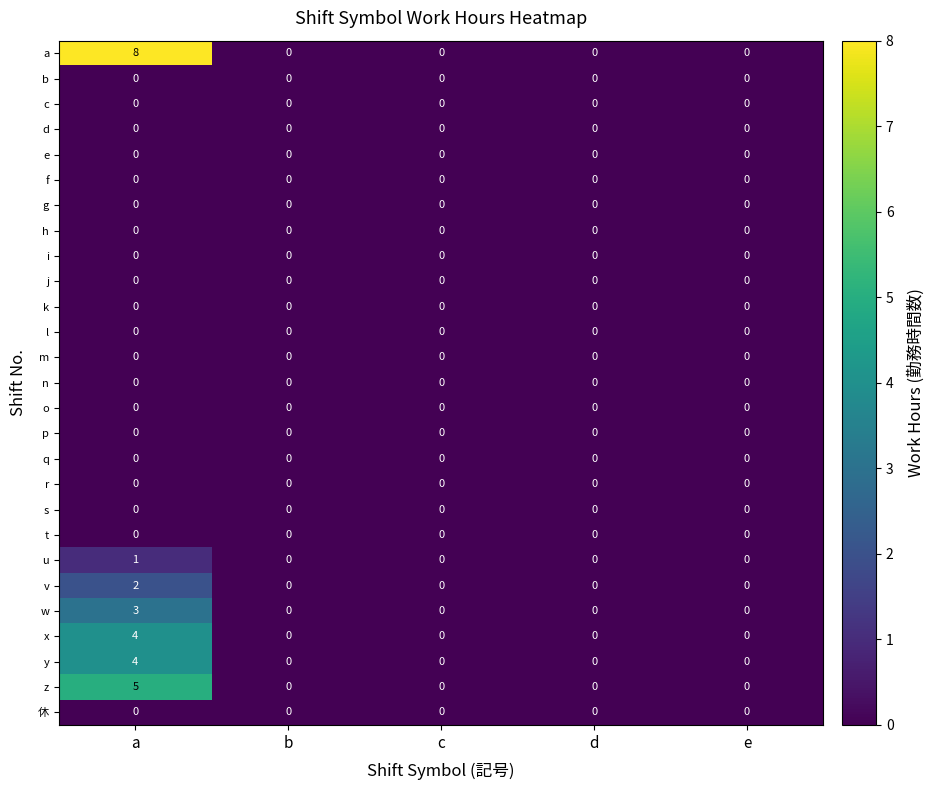

How many distinct data groups are displayed?

27